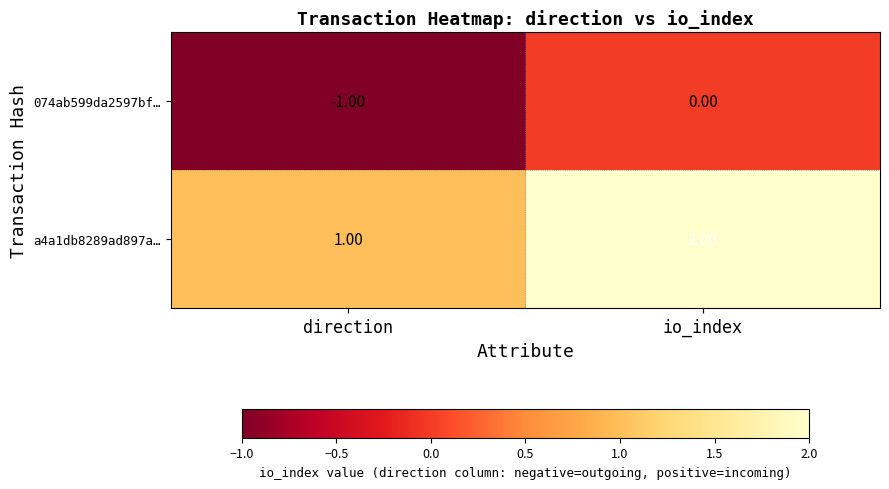

At which category does the chart reach its minimum across all series?

direction